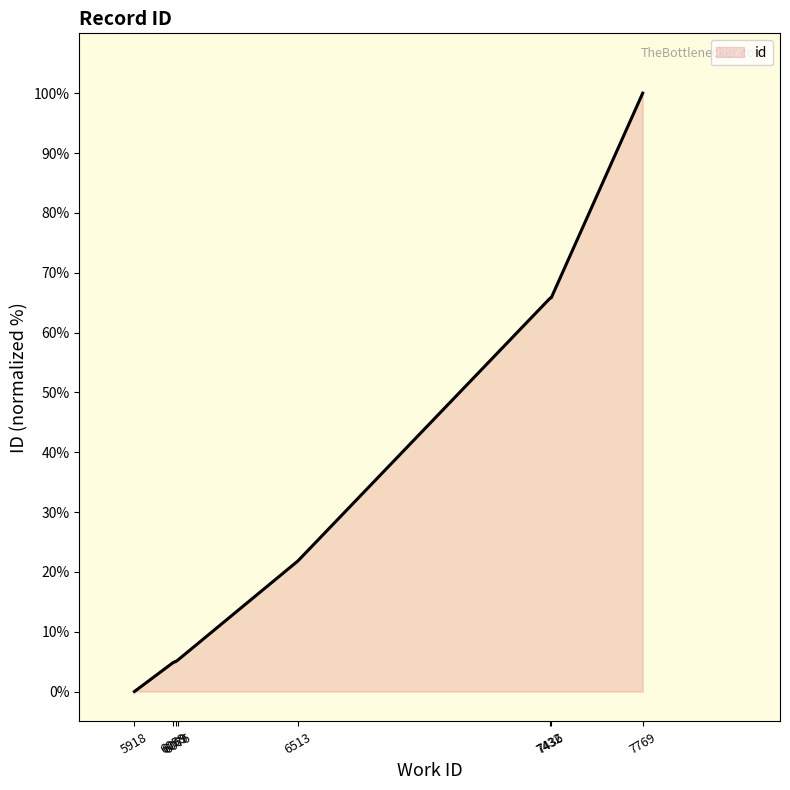

Between 7436 and 6059, which is larger?

7436